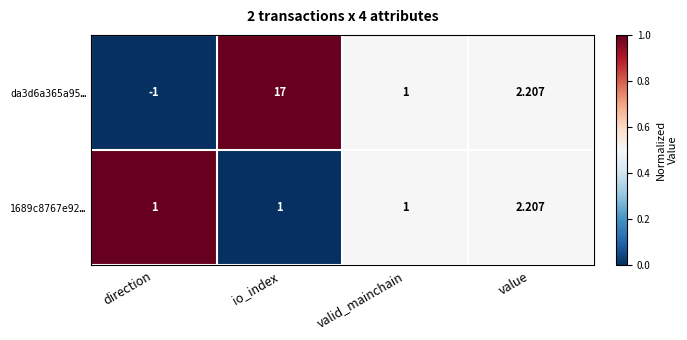

Rank the categories by da3d6a365a95… value from lowest to highest.

direction, valid_mainchain, value, io_index